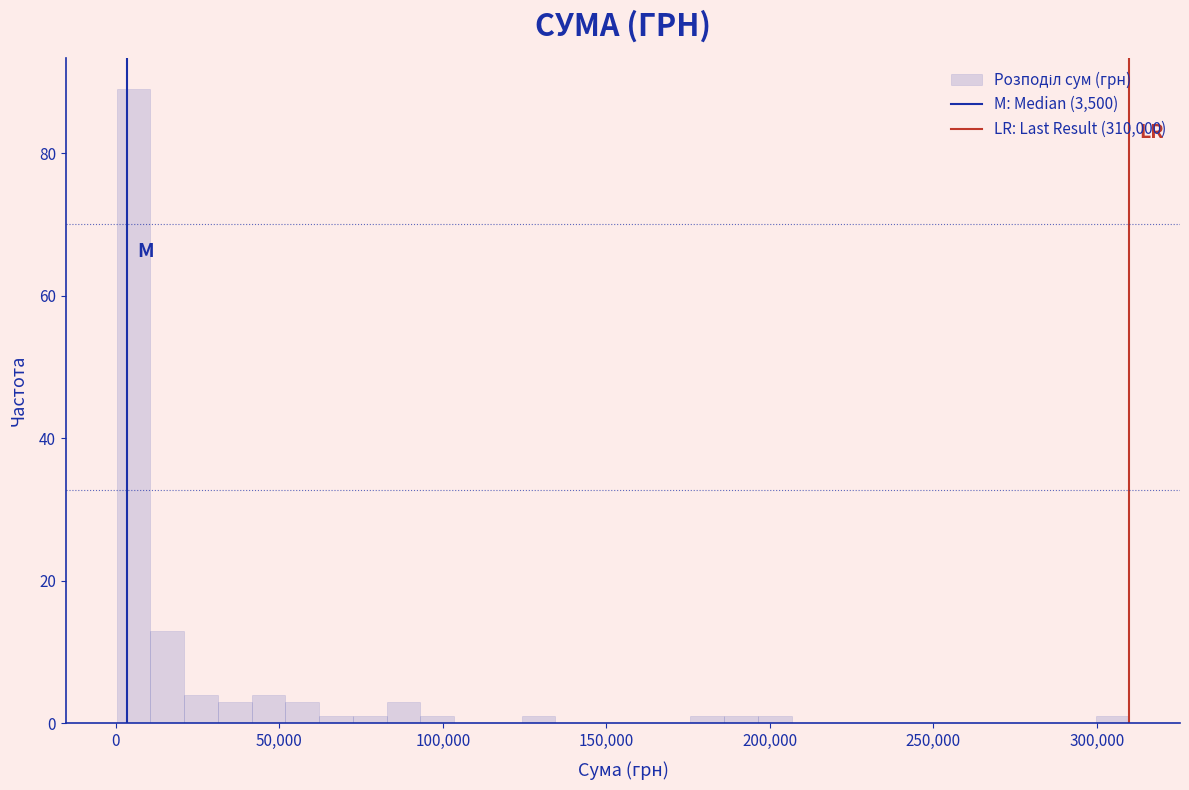

Around what value on the x-axis is the tallest bar? Give the approximate position of its centre, as read against the axis.

5000